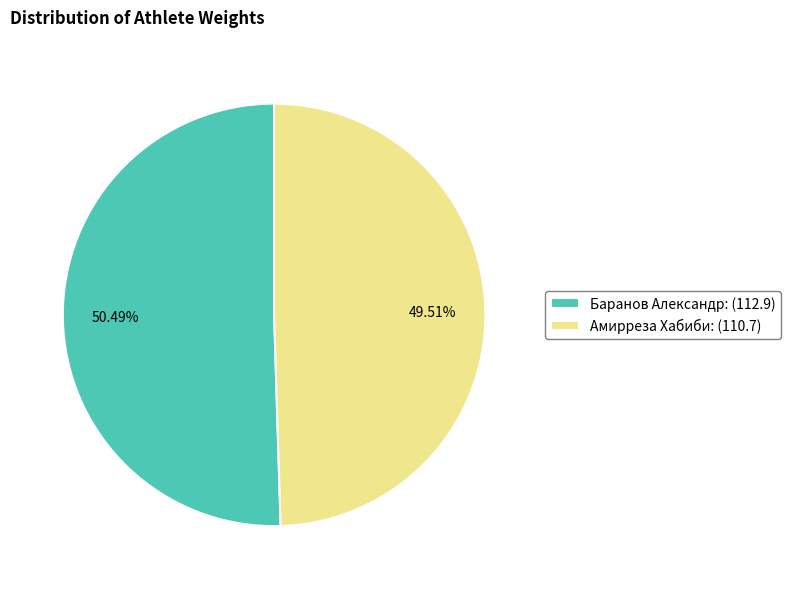

Does Амирреза Хабиби account for over 50% of the chart?

No